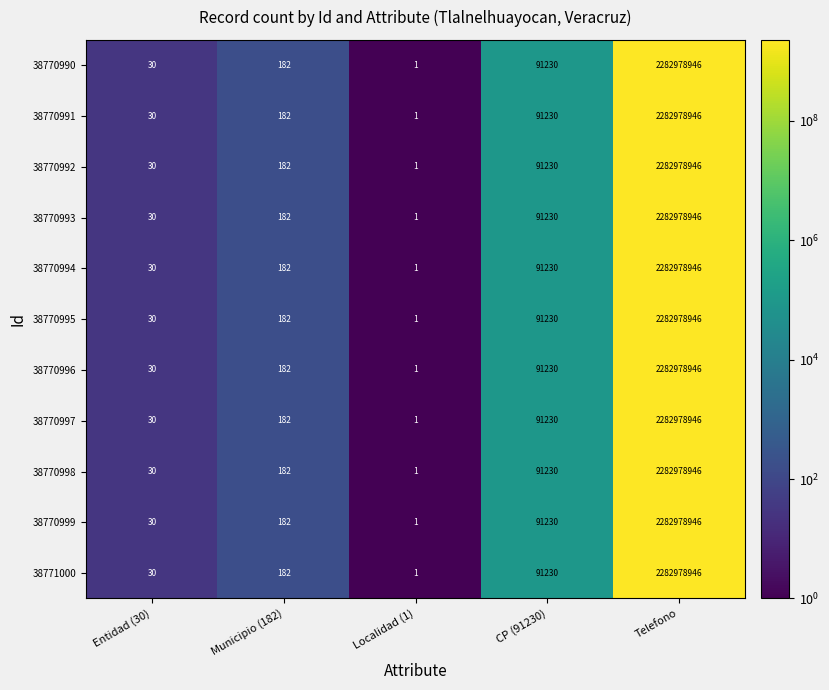

What is the difference between the maximum and minimum values in the 38770999 series?

2282978945